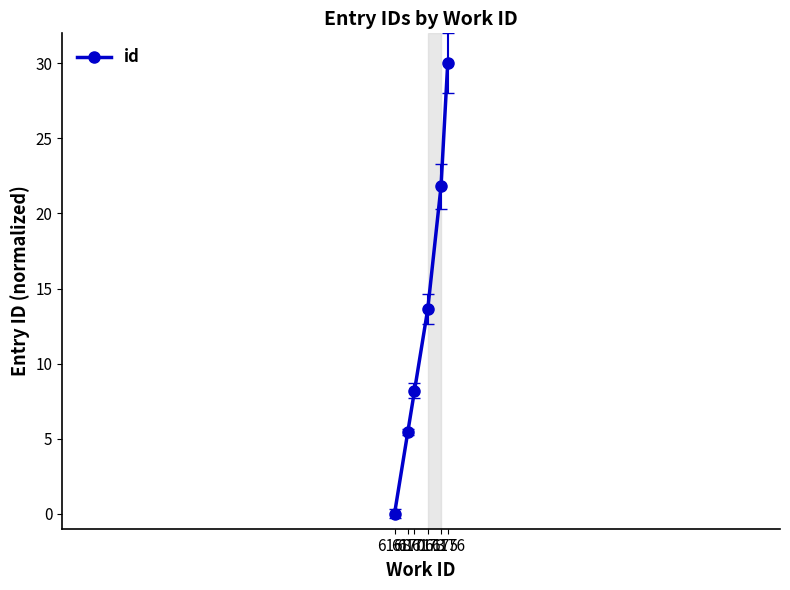

True or false: there are more than 0 points higher than both neighbors.

False